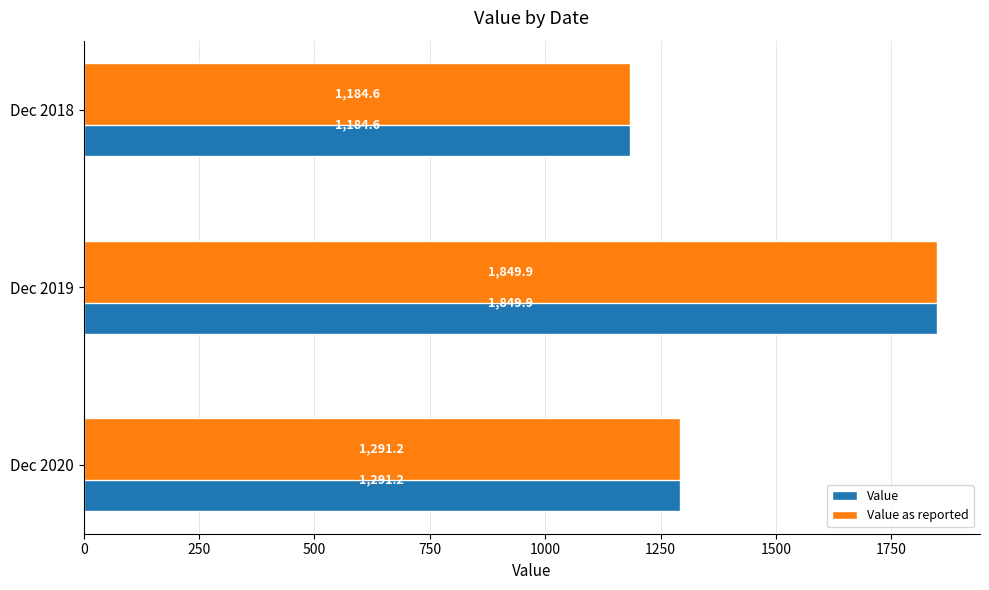

Is it true that Value equals 2160.9 at Dec 2020?

False